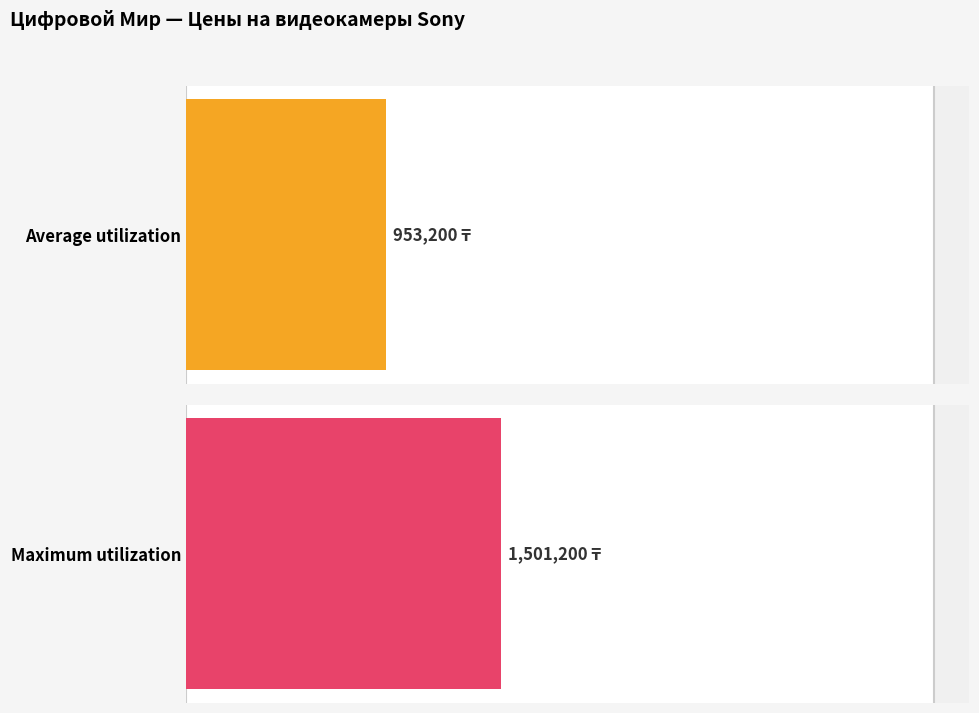

Are the bars grouped side by side (vs. stacked)?

Yes